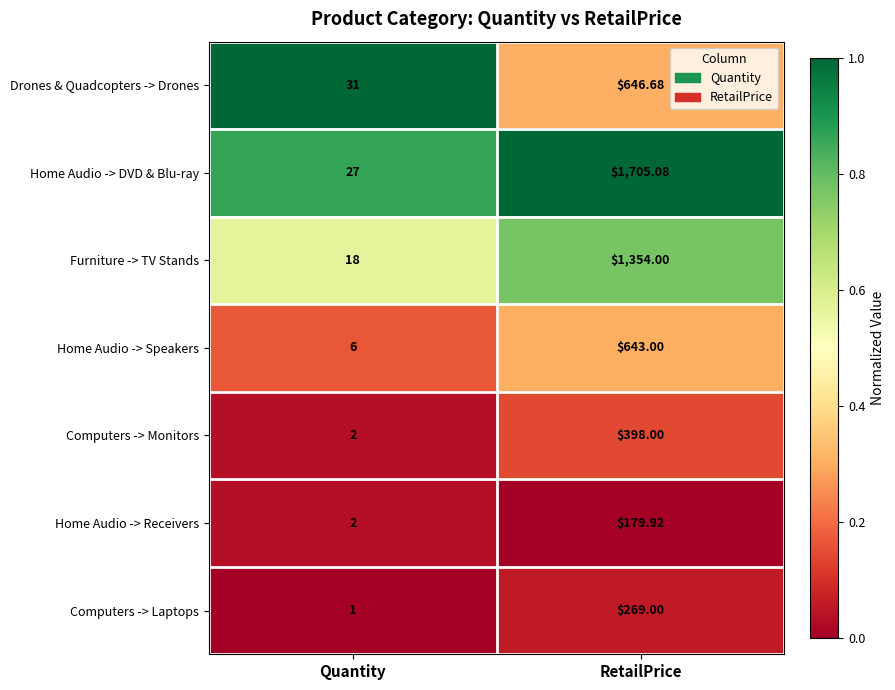

How many categories are shown in the chart?

2